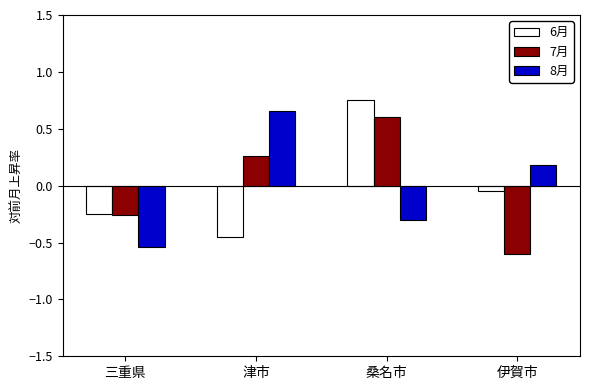

What is the difference between the maximum and minimum values in the 7月 series?

1.2